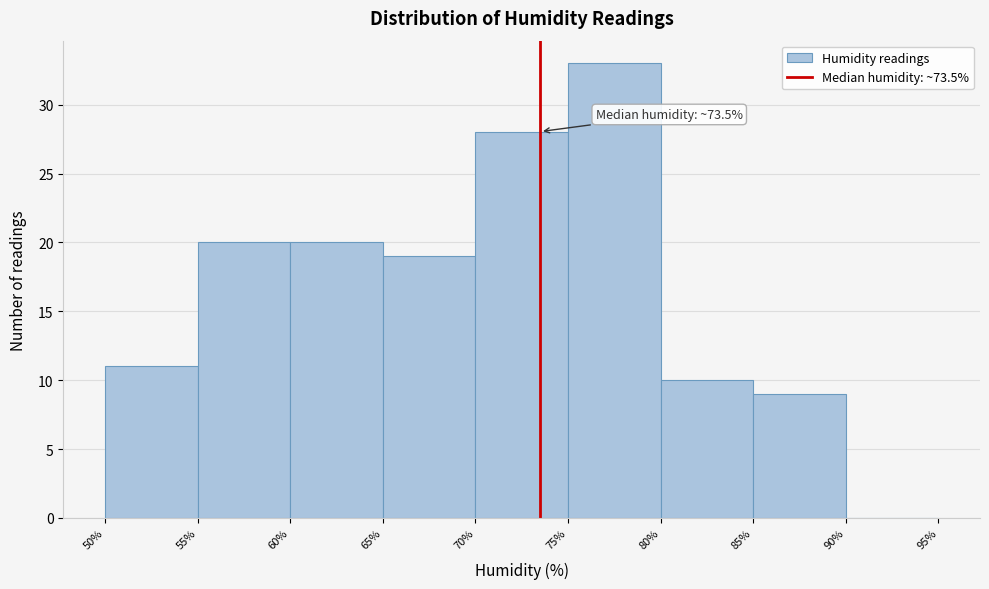

Over which range of the x-axis is the bar tallest?

75% to 80%